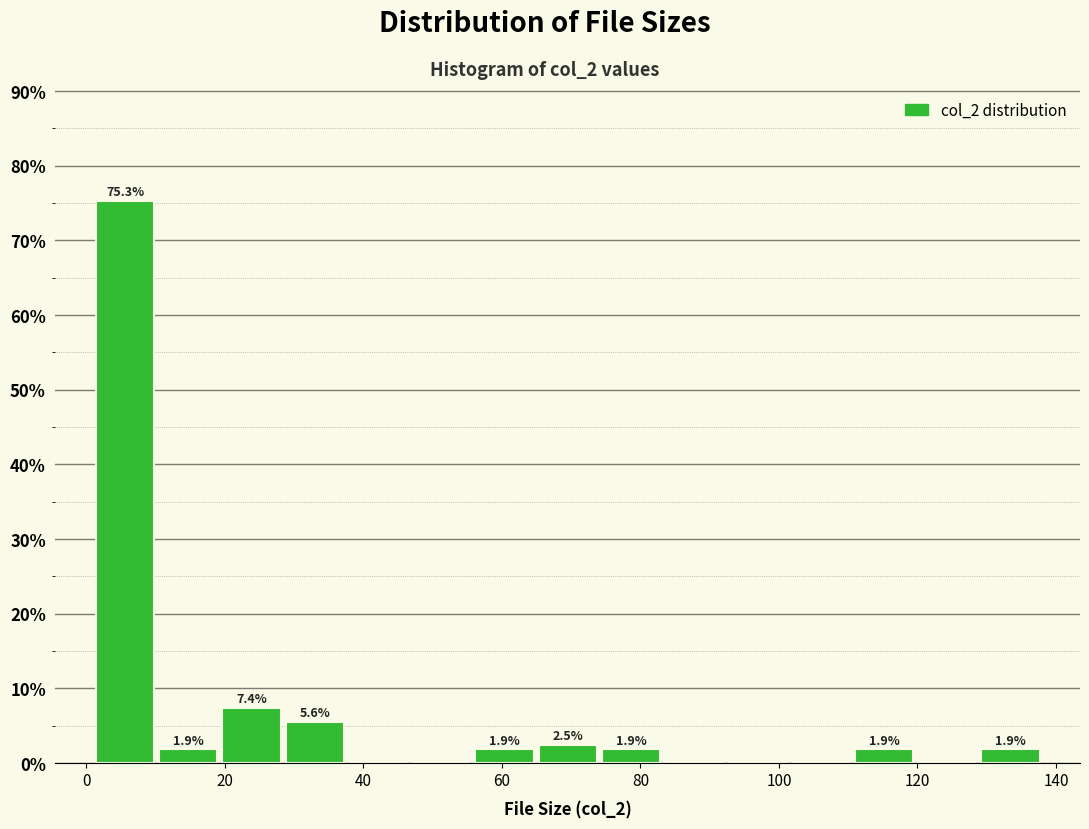

Over which range of the x-axis is the bar tallest?

2 to 10